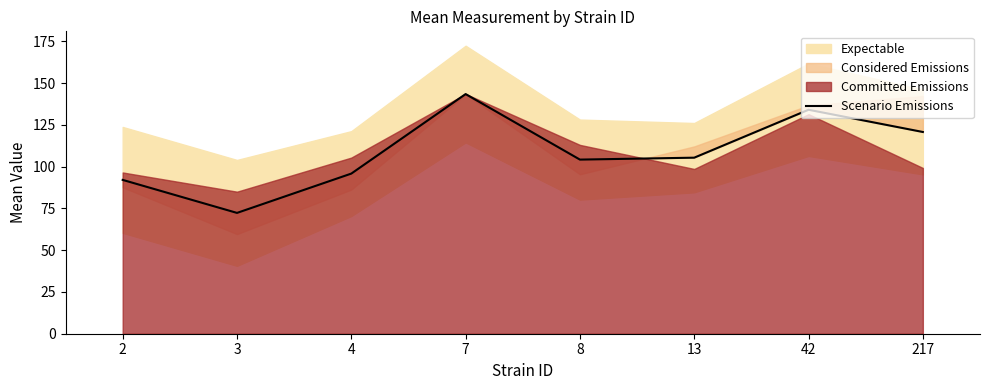

Is it true that the value at 4 is 95.8?

True